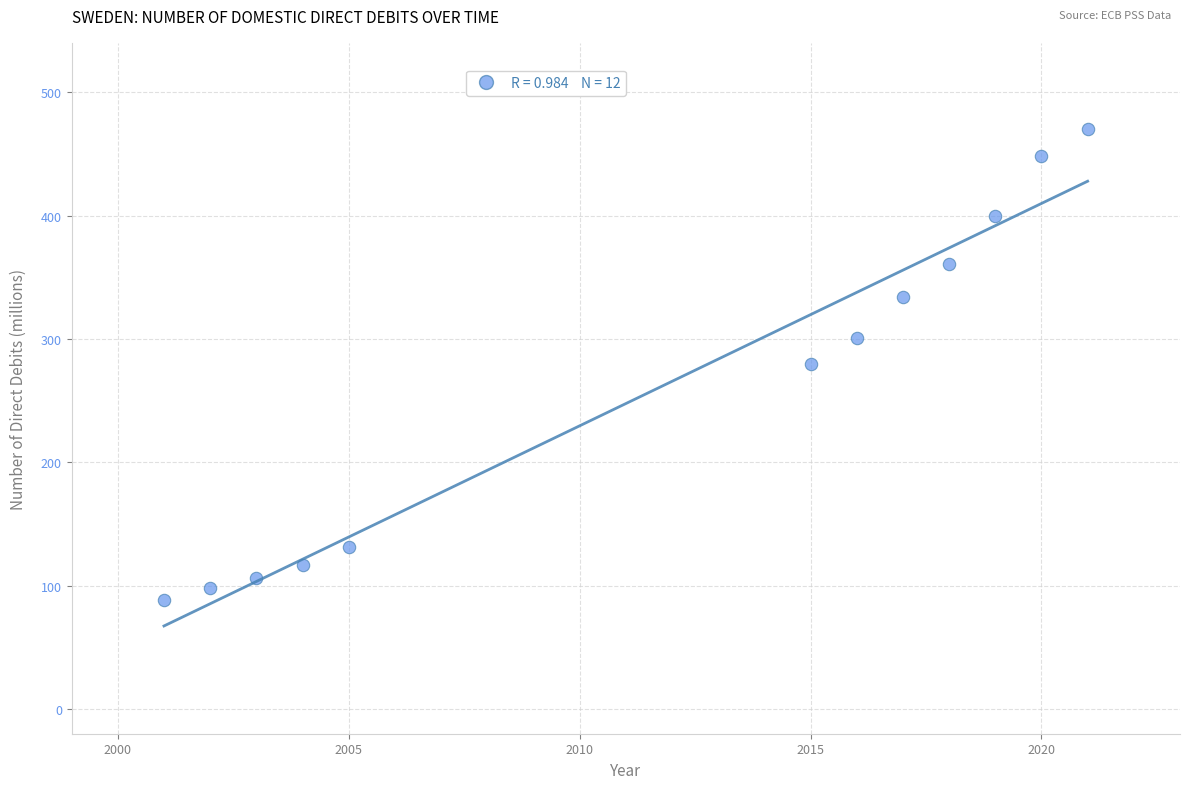

What is the average X value?

2011.8